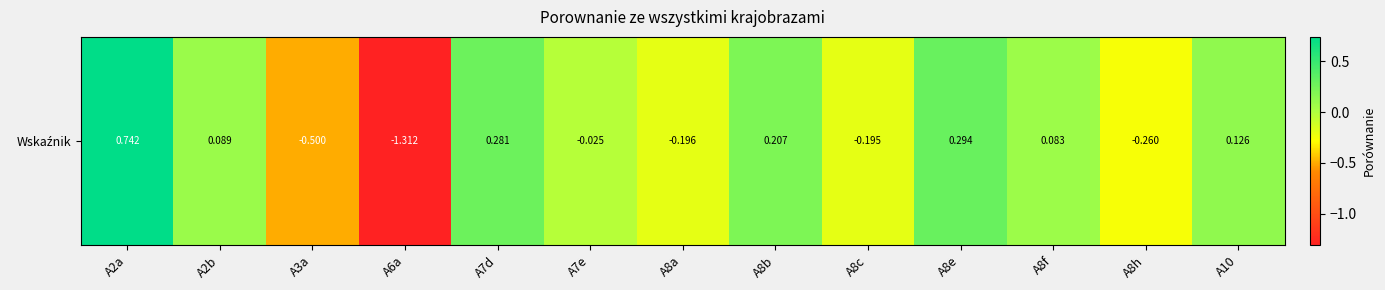

What is the change in value from A2a to A7d?

-0.5